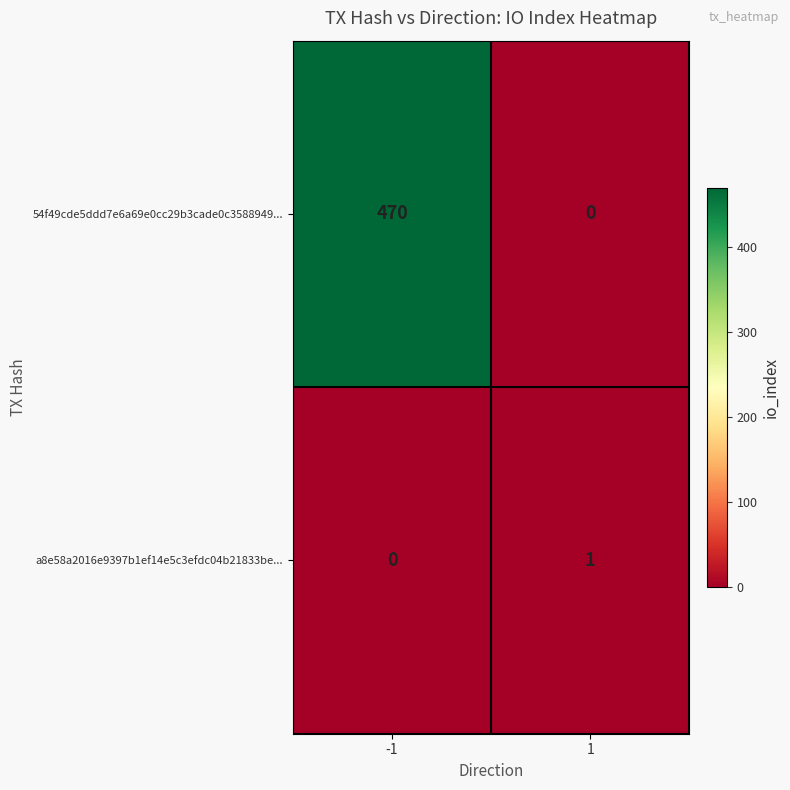

At which category does the chart reach its peak across all series?

-1